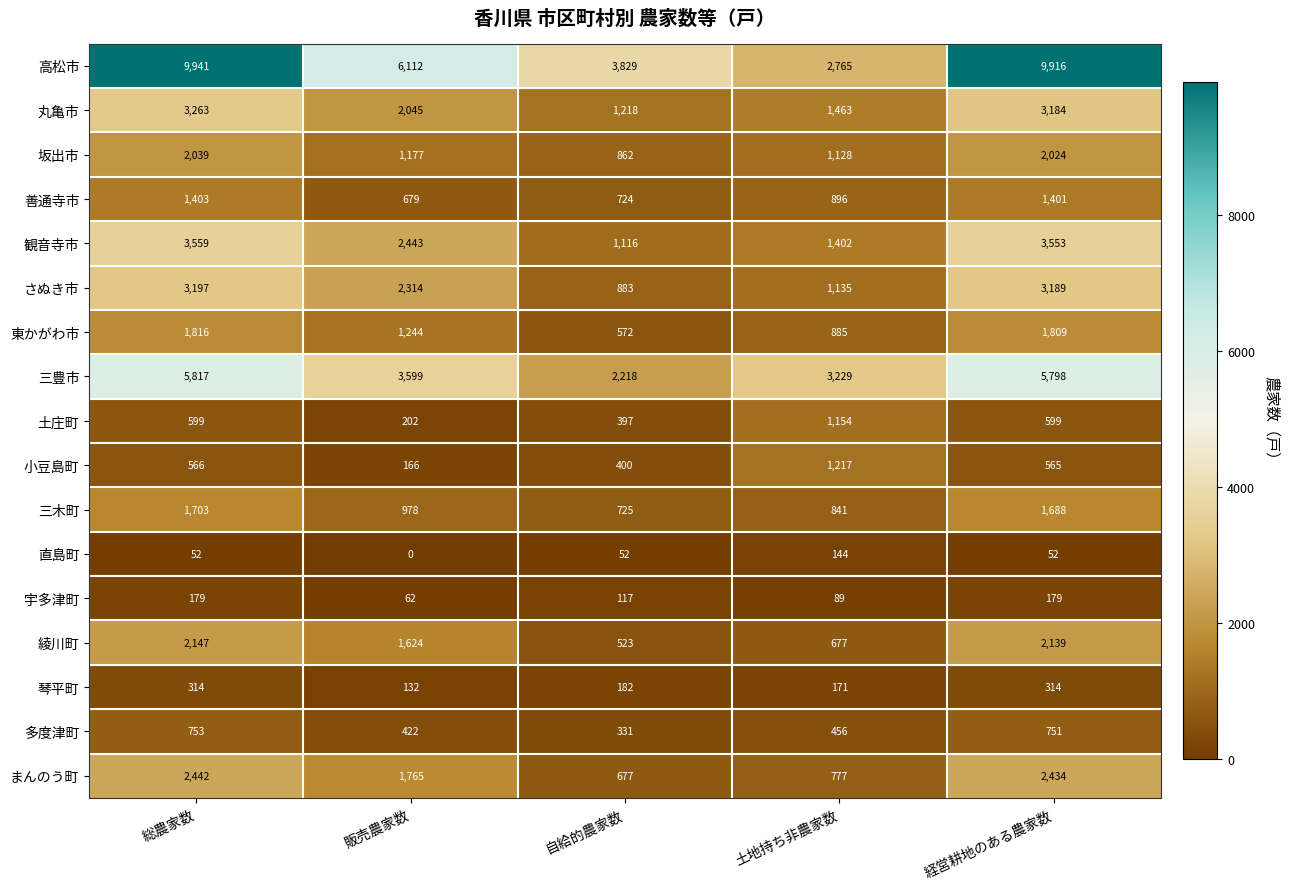

What is the difference between the highest and lowest values at 経営耕地のある農家数?

9864